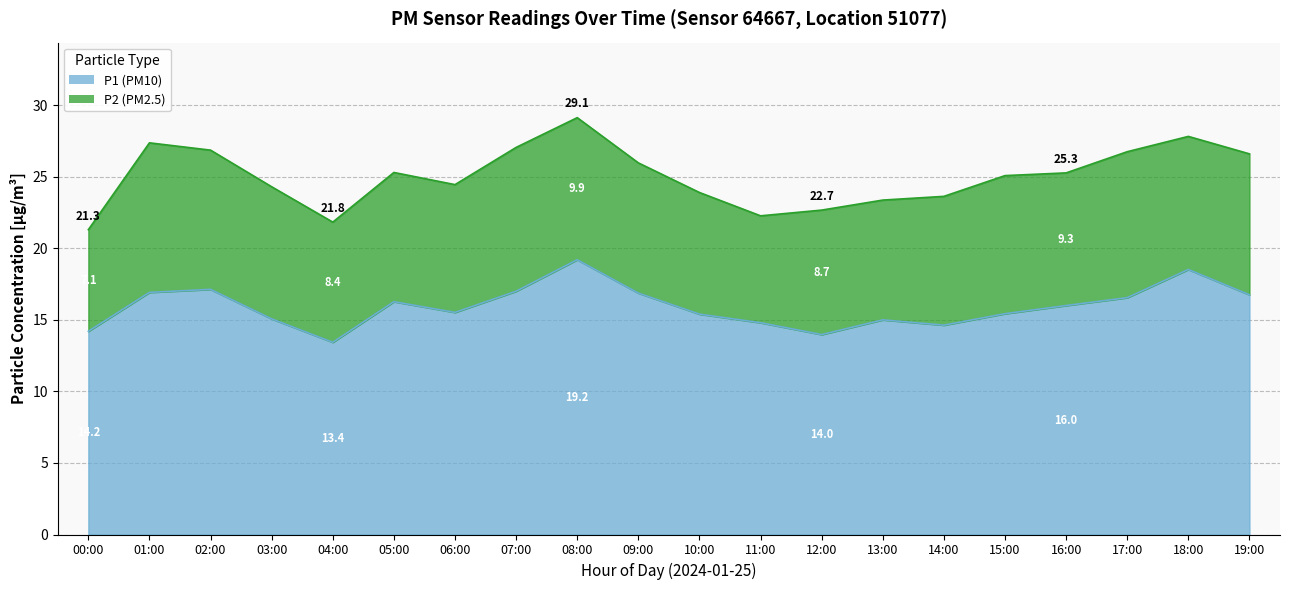

What is the average value?

15.9